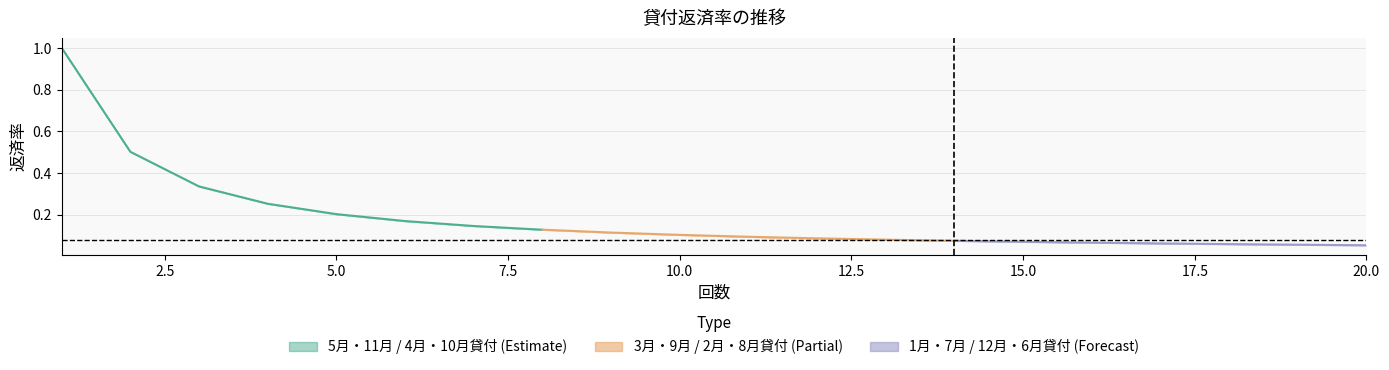

Between 9 and 15, which is larger?

9